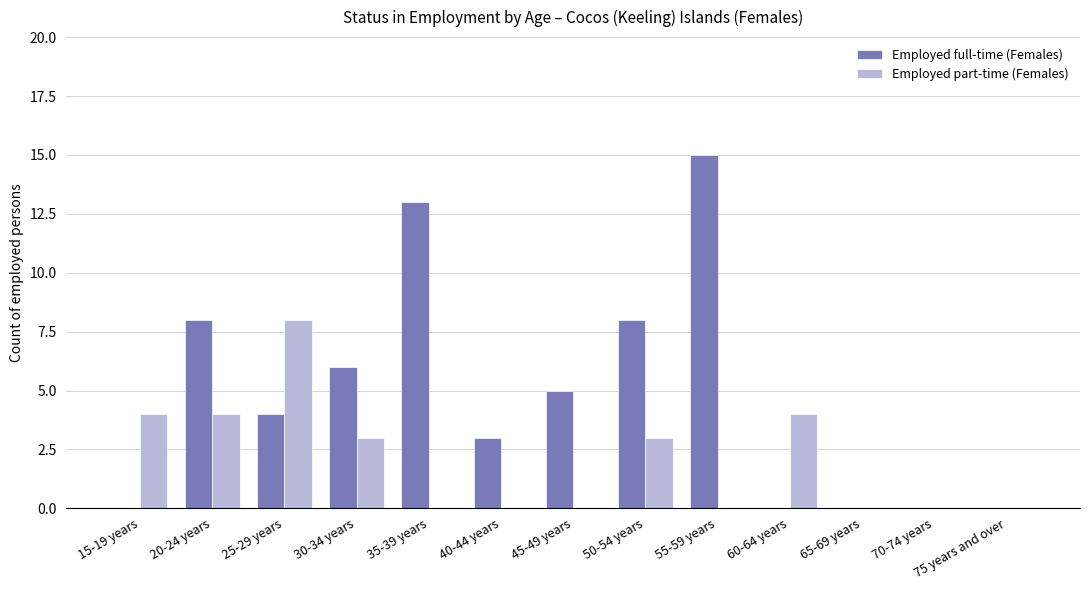

At which category is the sum across all series the highest?

55-59 years